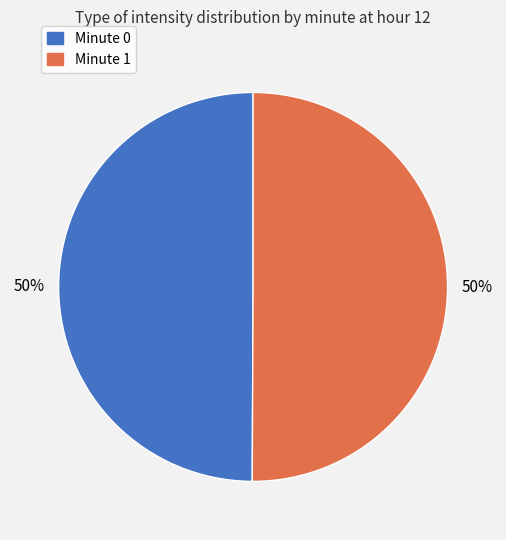

Approximately how many times larger is the value at Minute 1 compared to Minute 0?

1.0